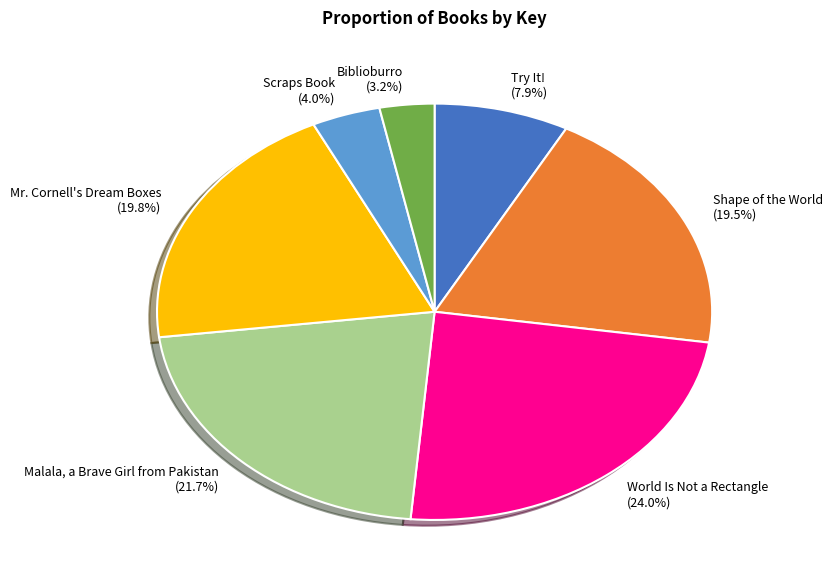

Count the number of slices in the pie.

7